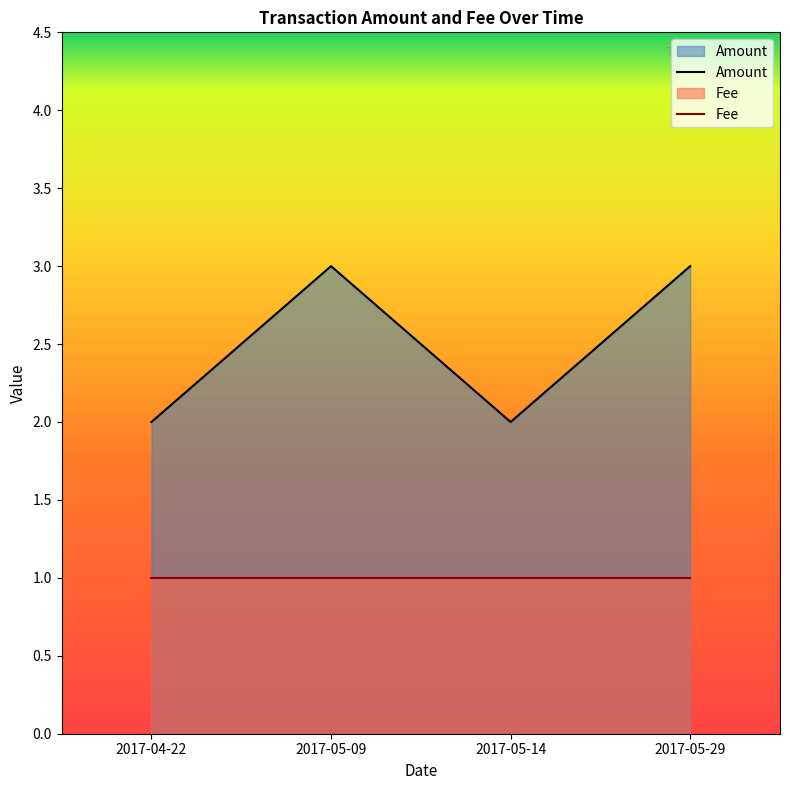

Approximately how many times larger is the value at 2017-05-29 compared to 2017-04-22?

1.5